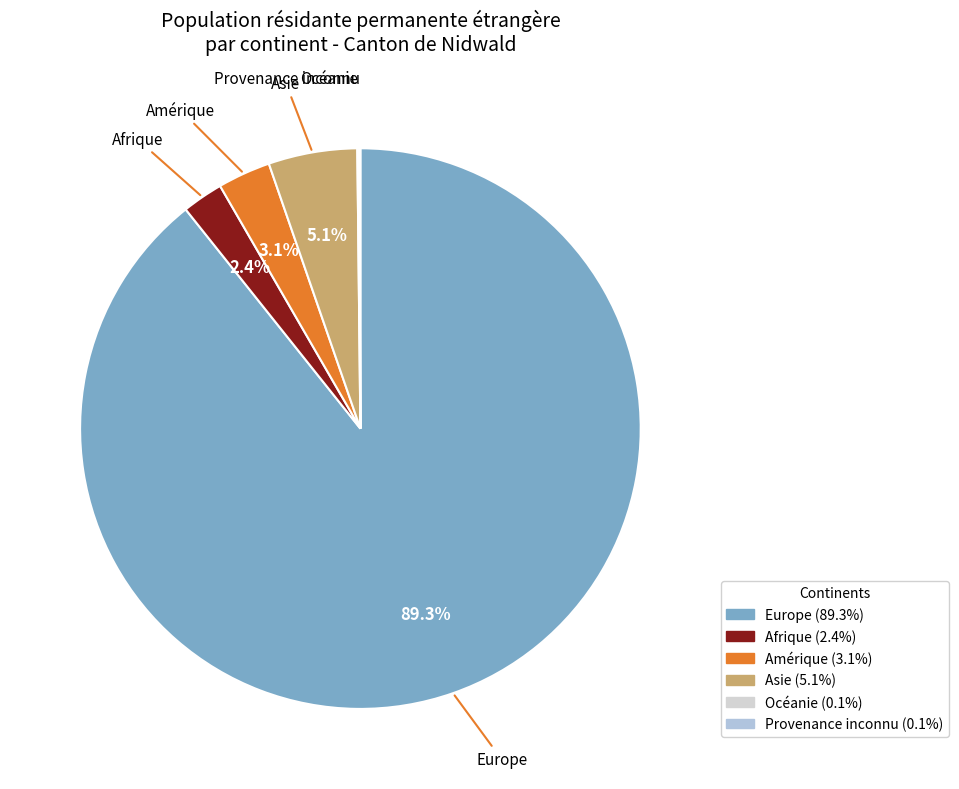

Which category has the biggest portion of the pie?

Europe